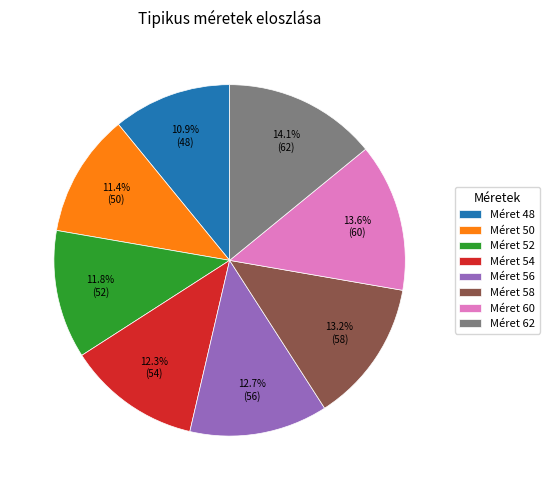

Is there a majority slice in this chart?

No